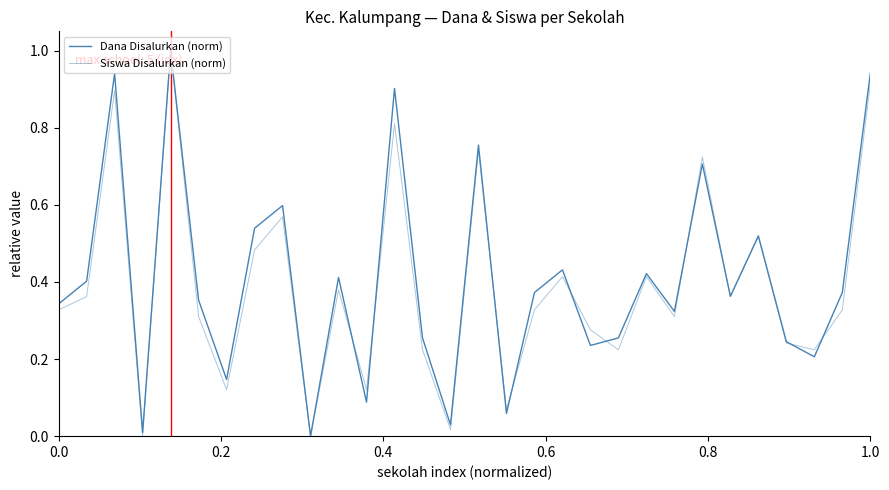

How many lines are shown in the chart?

2